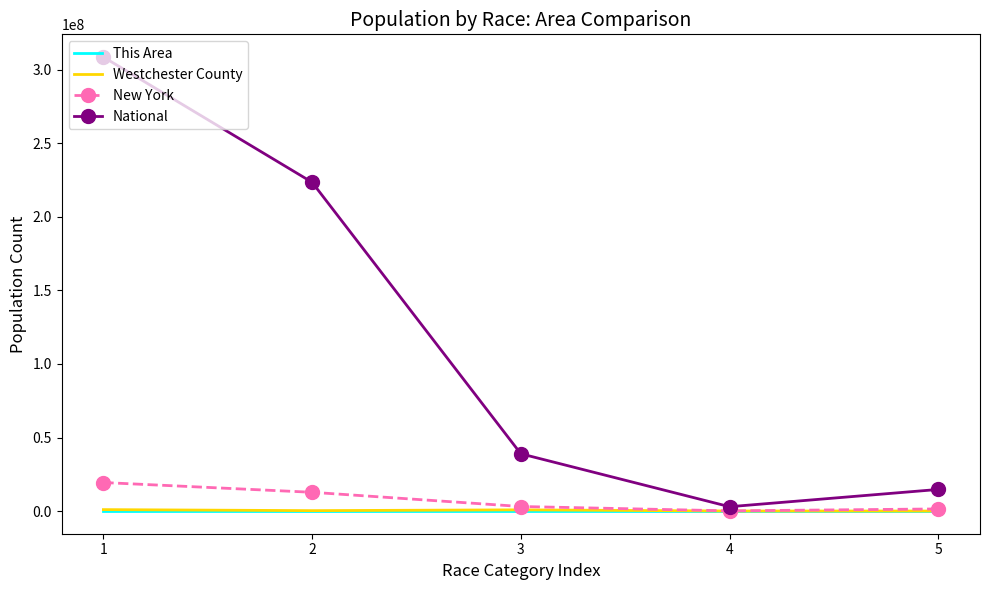

The value of National at 2 is 291282094. True or false?

False